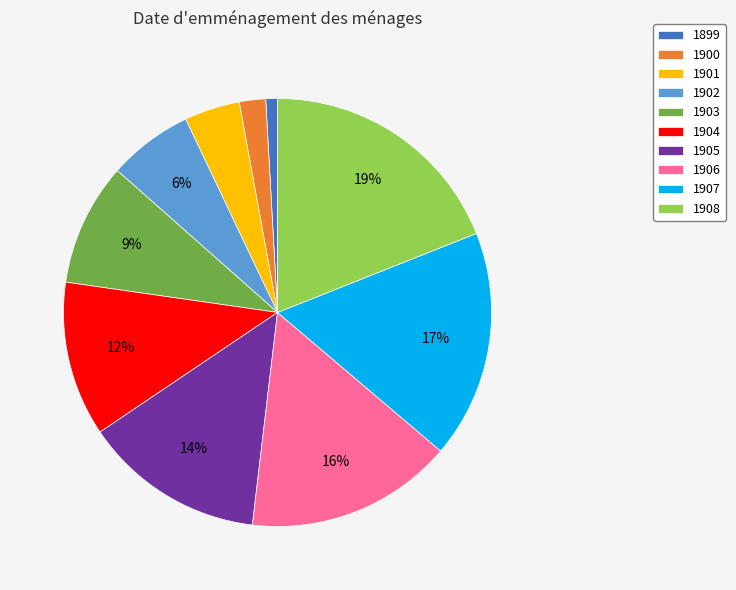

Is 1900 the majority of the pie?

No